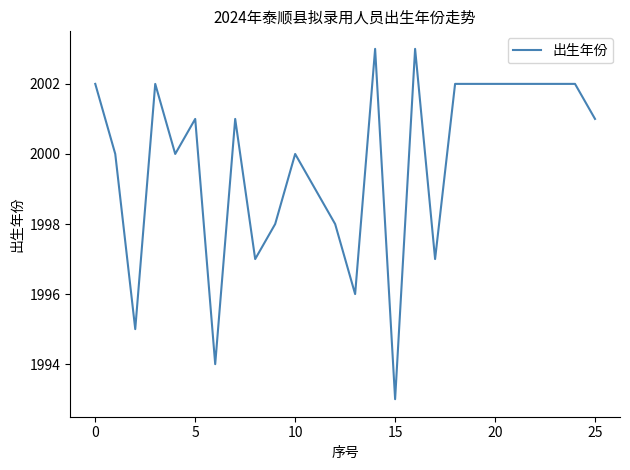

What is the sum of all values?

51994